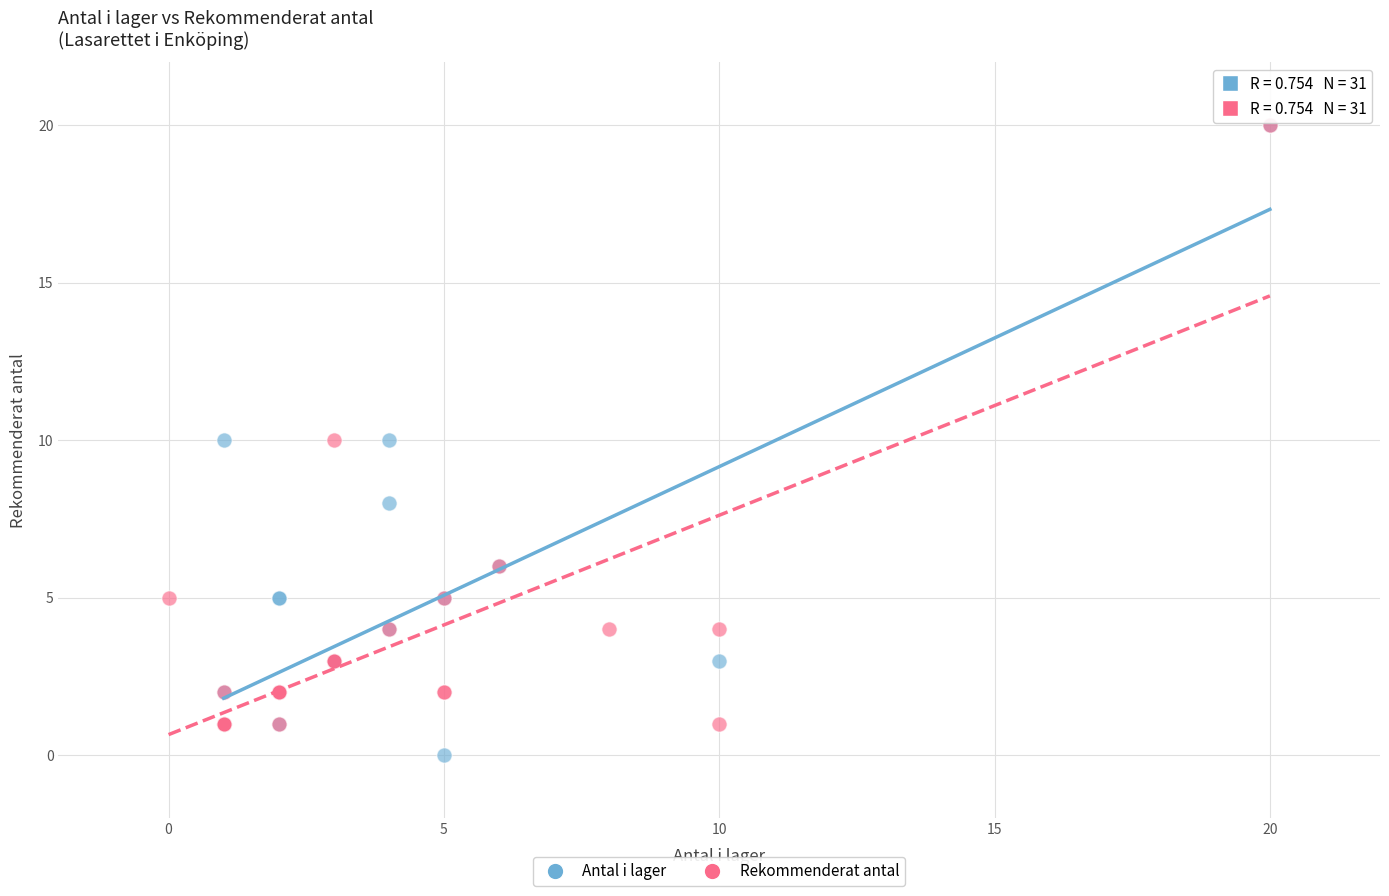

Which series has the largest Y range (max minus min)?

Antal i lager